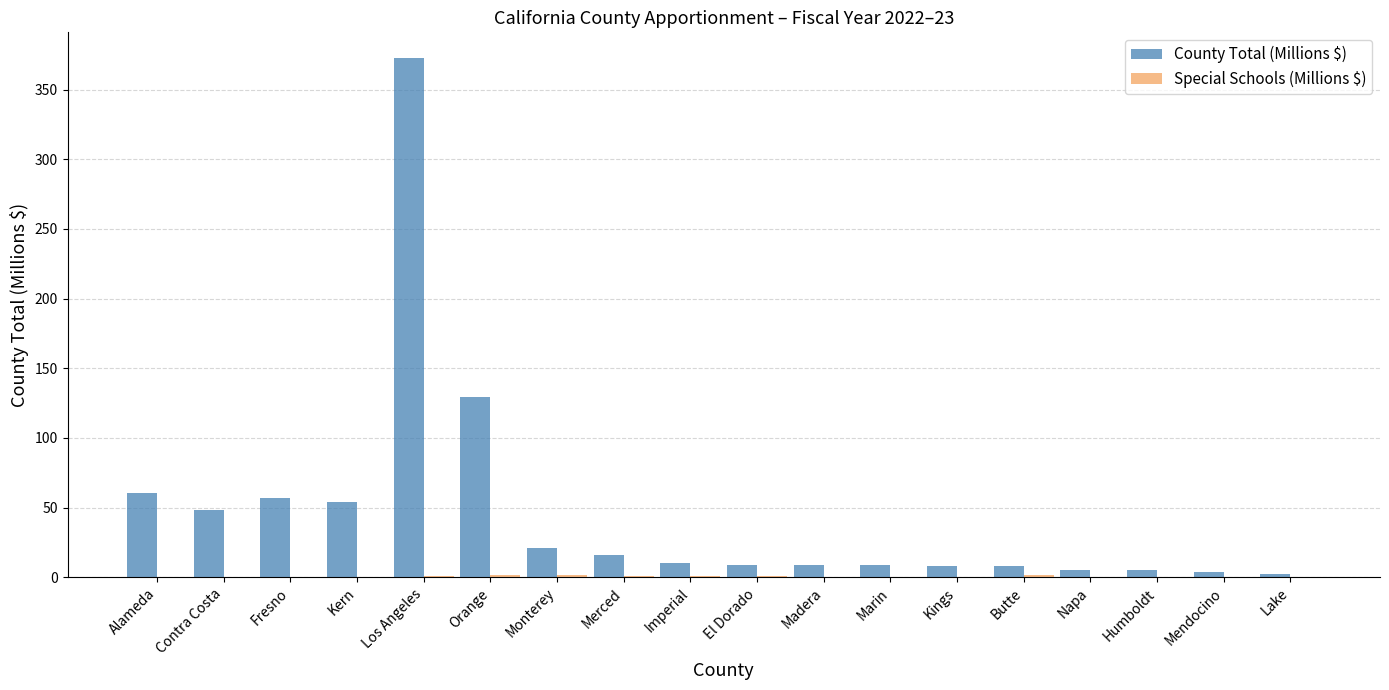

Which series has the largest range (max minus min)?

County Total (Millions $)